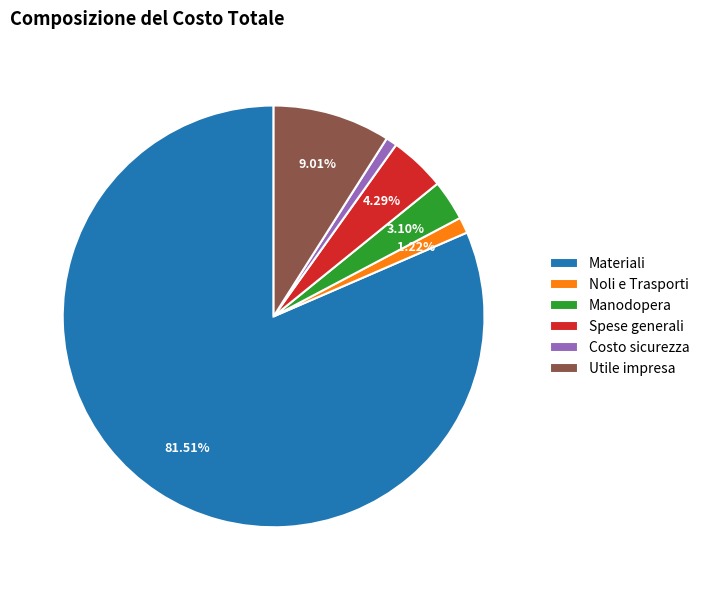

How many segments does this pie chart have?

6